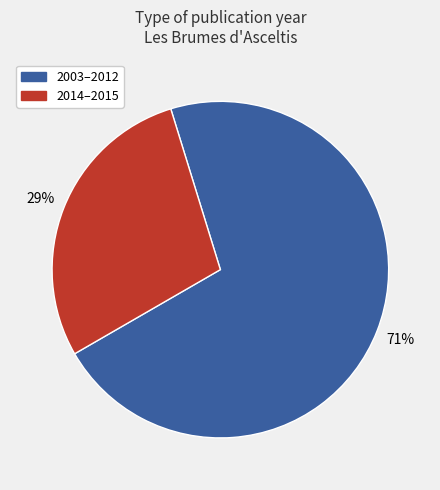

Is there a majority slice in this chart?

Yes